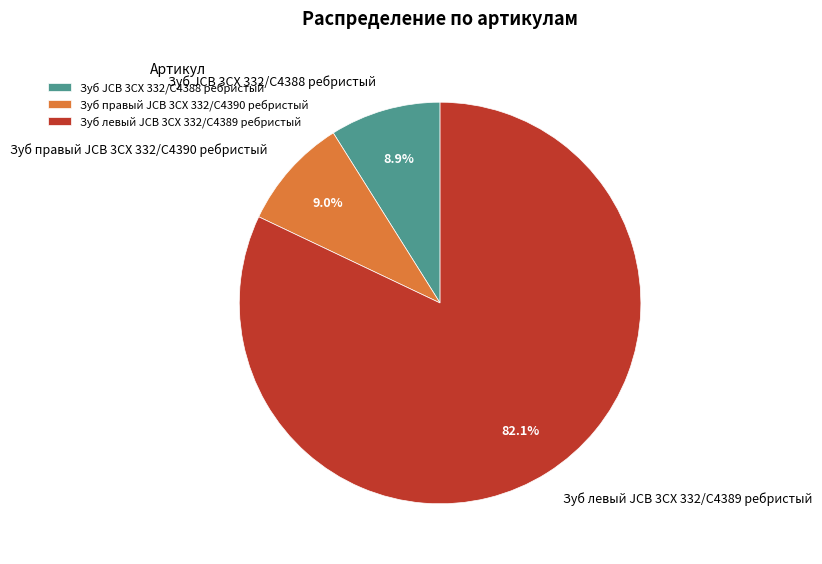

Approximately how many times larger is the value at Зуб левый JCB 3CX 332/C4389 ребристый compared to Зуб правый JCB 3CX 332/C4390 ребристый?

9.1